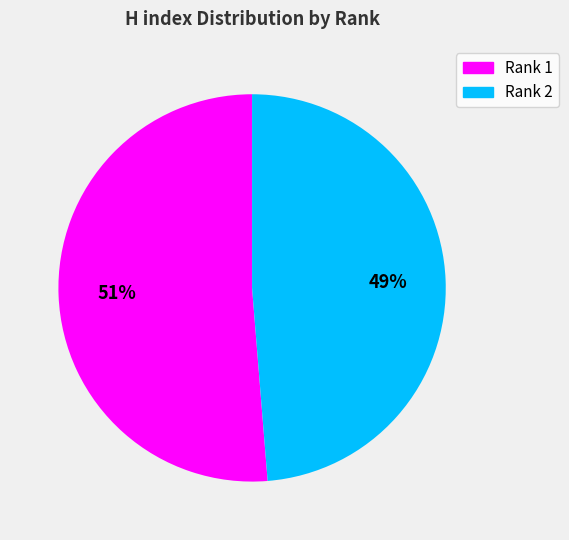

To the nearest percent, what is the average slice percentage?

50%